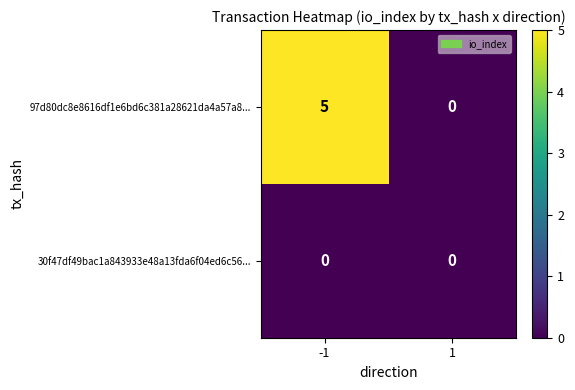

At which category does the chart reach its peak across all series?

-1